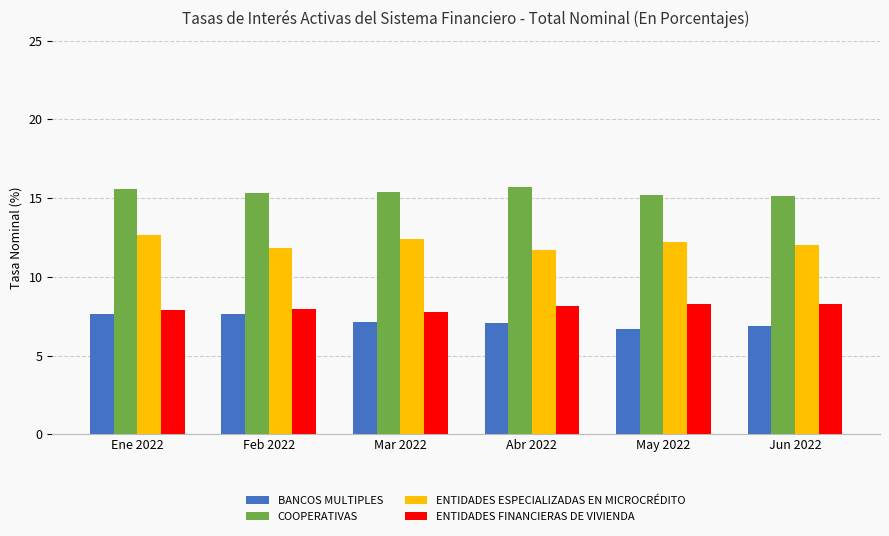

At how many categories does at least one series exceed 14?

6